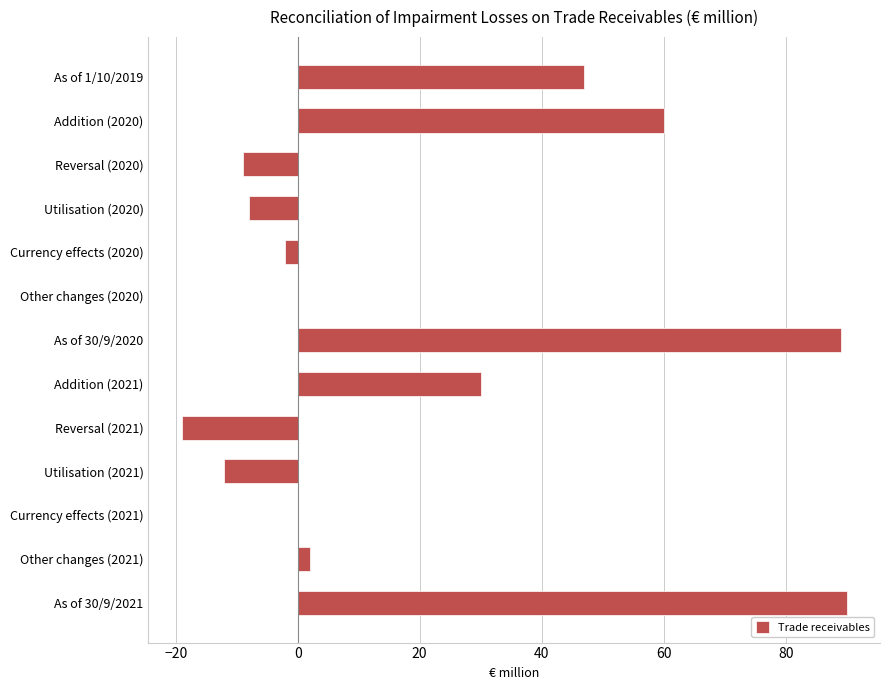

True or false: the data shows 55 at As of 30/9/2021.

False